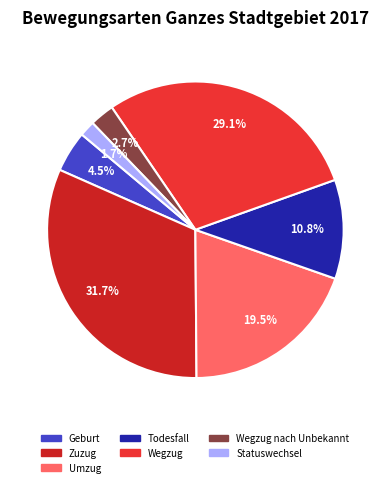

Does any single category account for the majority?

No